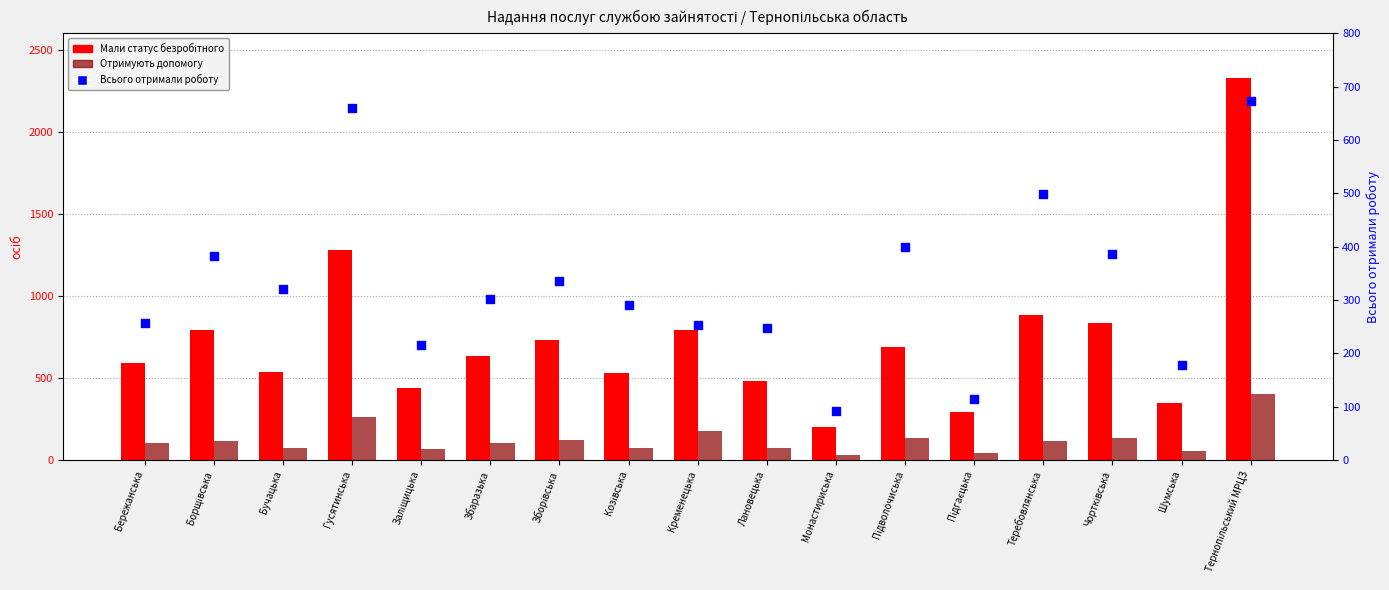

What is the total value across all series at Козівська?

893